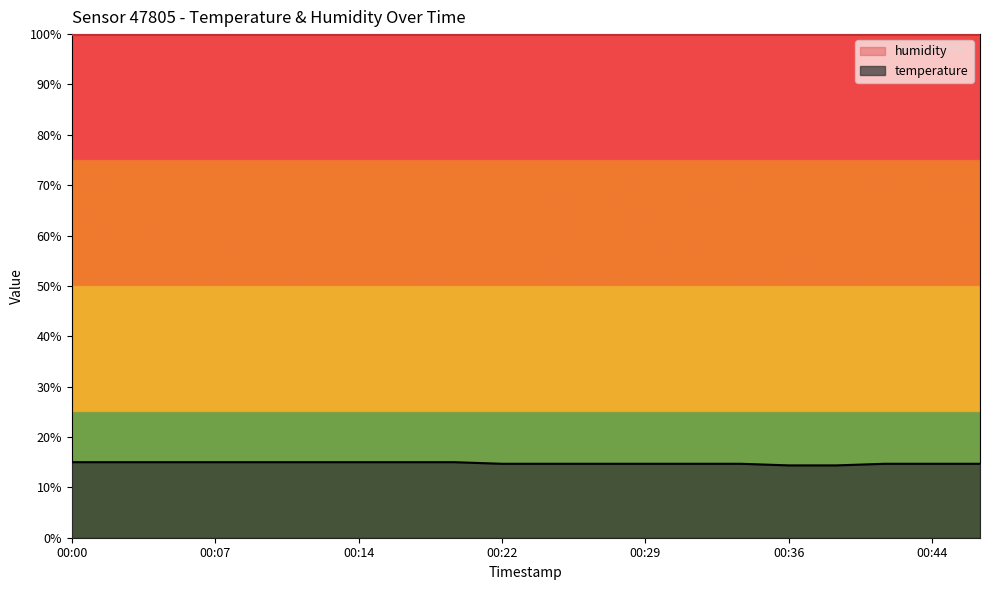

At which category does the chart reach its minimum across all series?

00:36